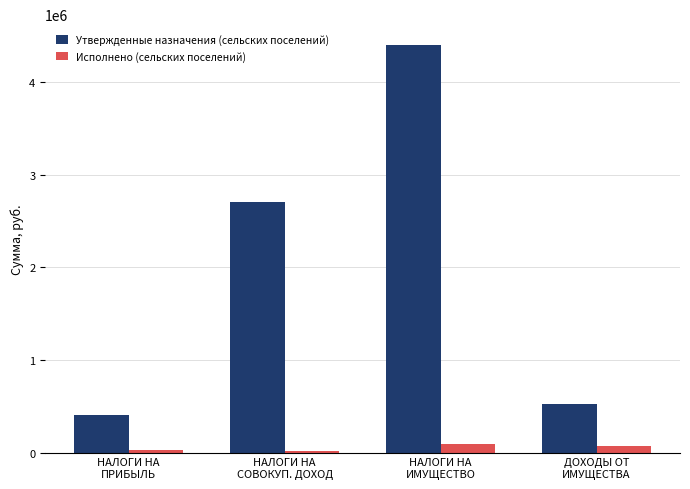

Rank the series by their maximum value, from highest to lowest.

Утвержденные назначения (сельских поселений), Исполнено (сельских поселений)